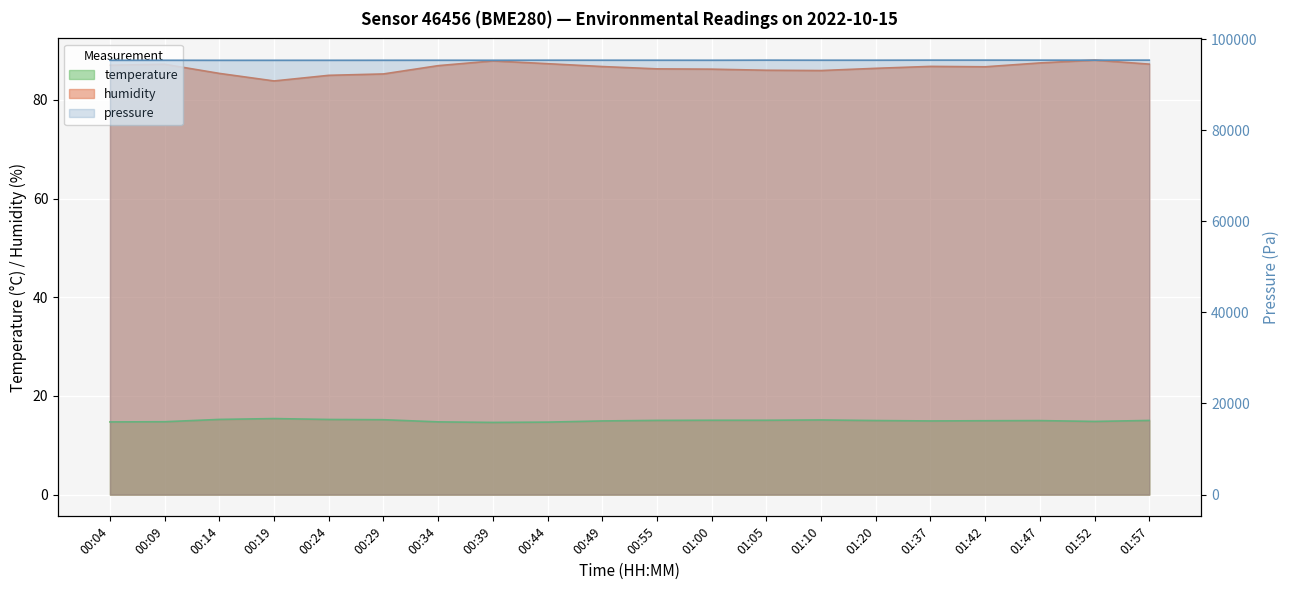

Where does the humidity series first go above 86?

00:04